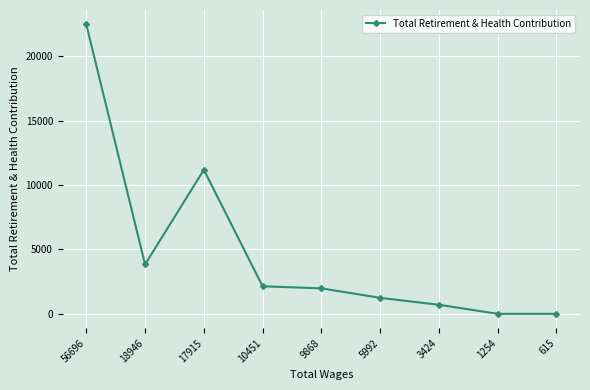

Where does the data first go above 1977?

56696